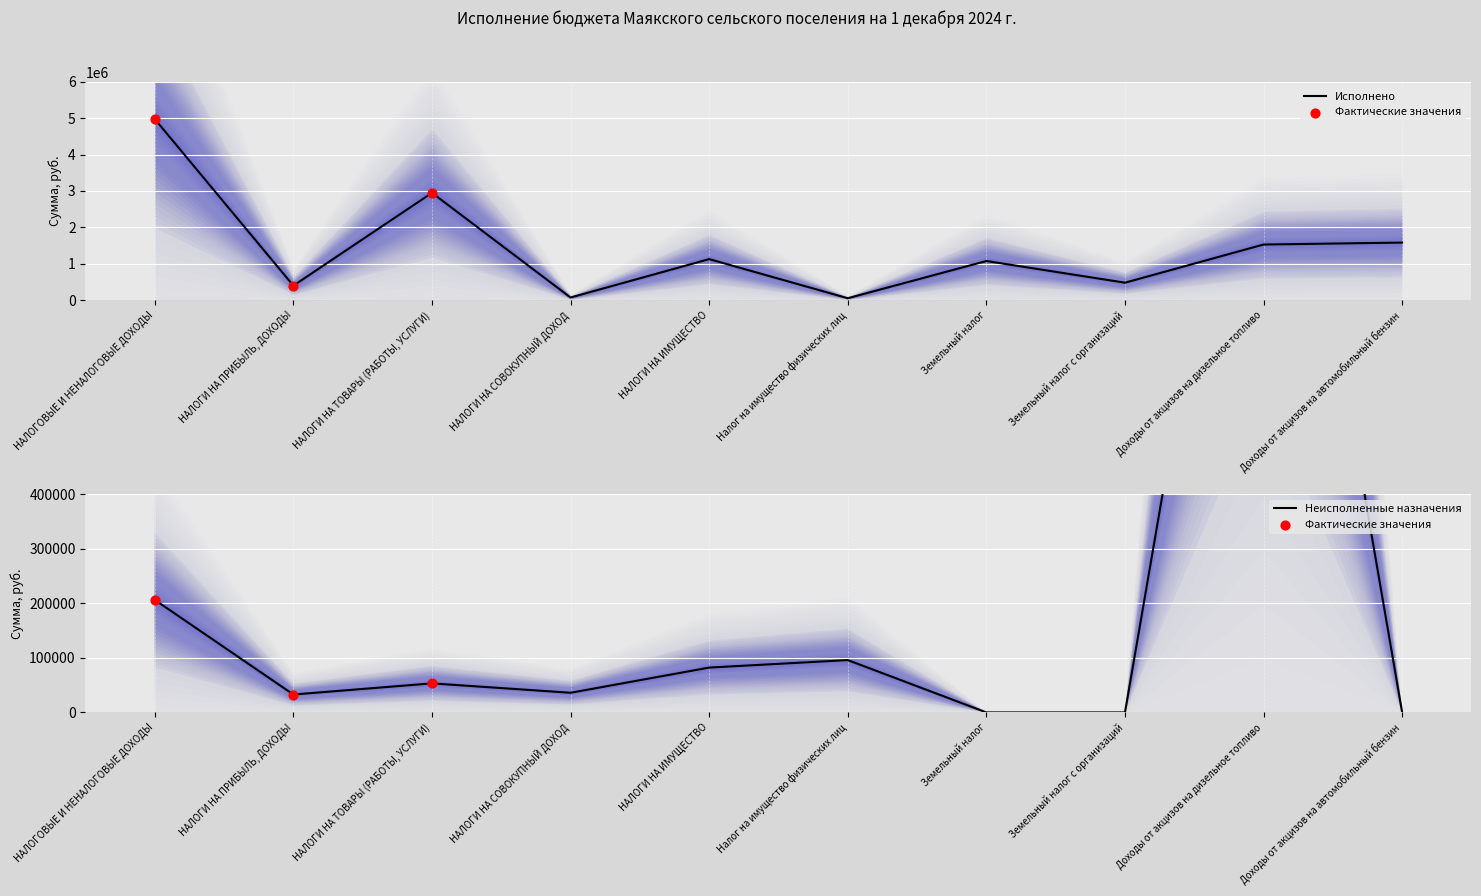

Which series reaches the minimum Y coordinate?

Неисполненные назначения